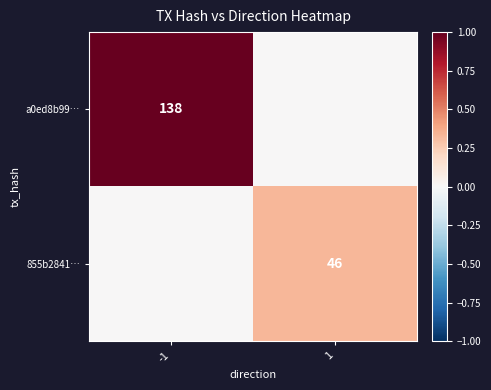

The value of a0ed8b99… at -1 is 138. True or false?

True